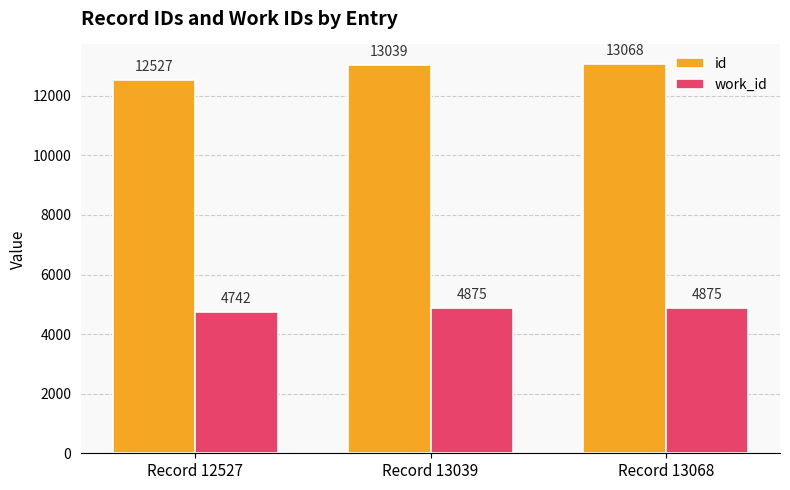

True or false: id has a value of 3501 at Record 13039.

False